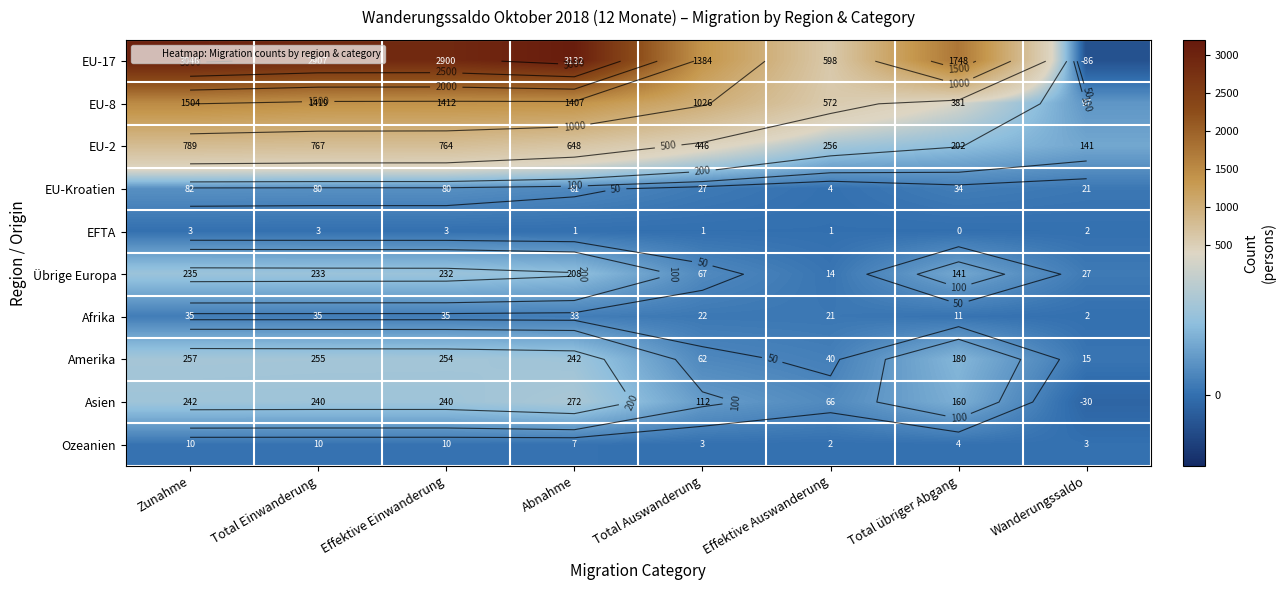

How many categories are shown in the chart?

8